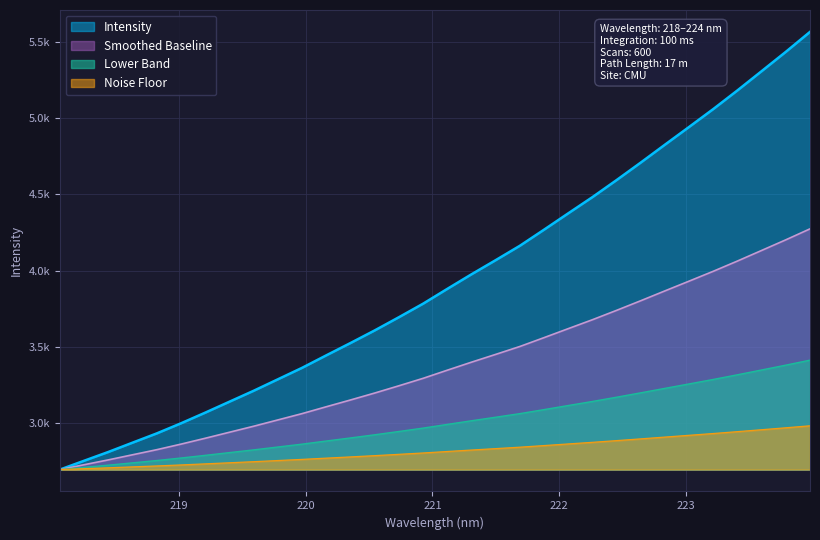

Which label corresponds to the largest value in the chart?

223.9802